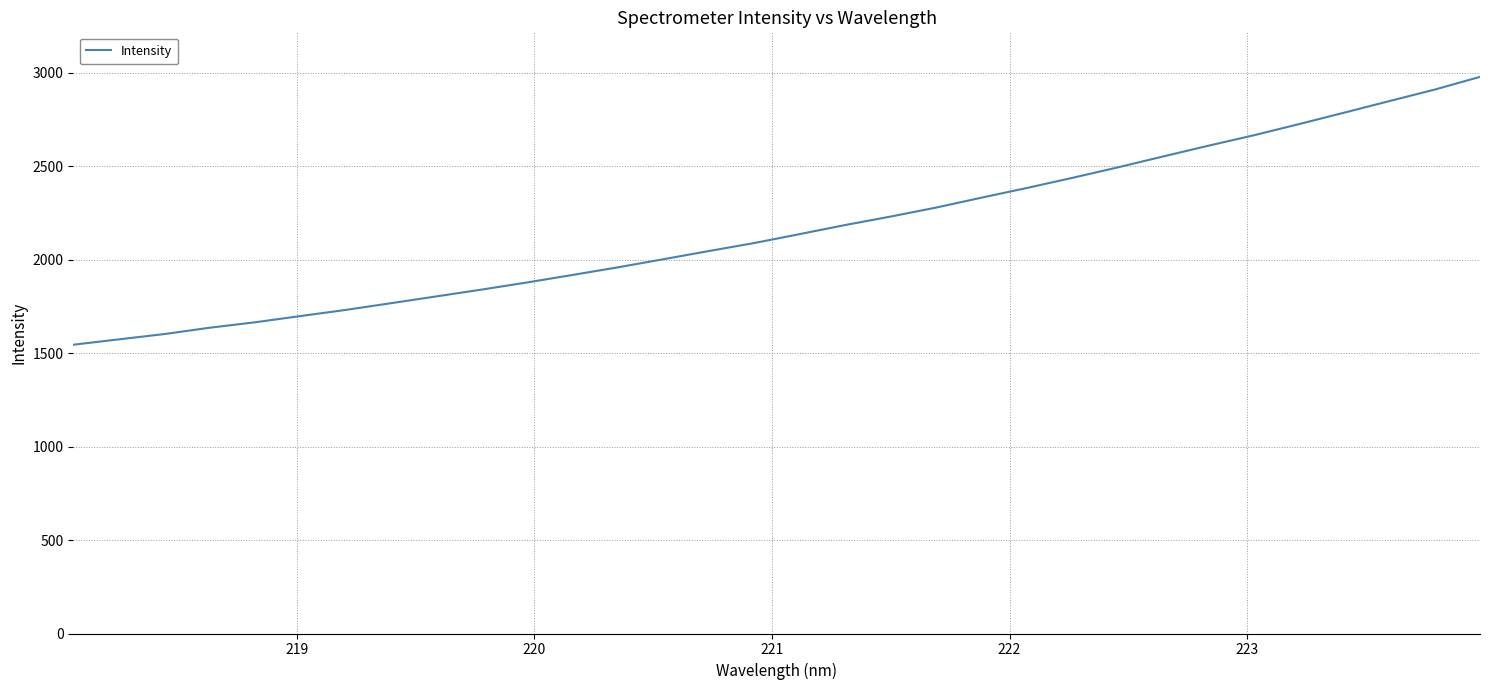

What is the difference between the maximum and minimum values?

1433.2